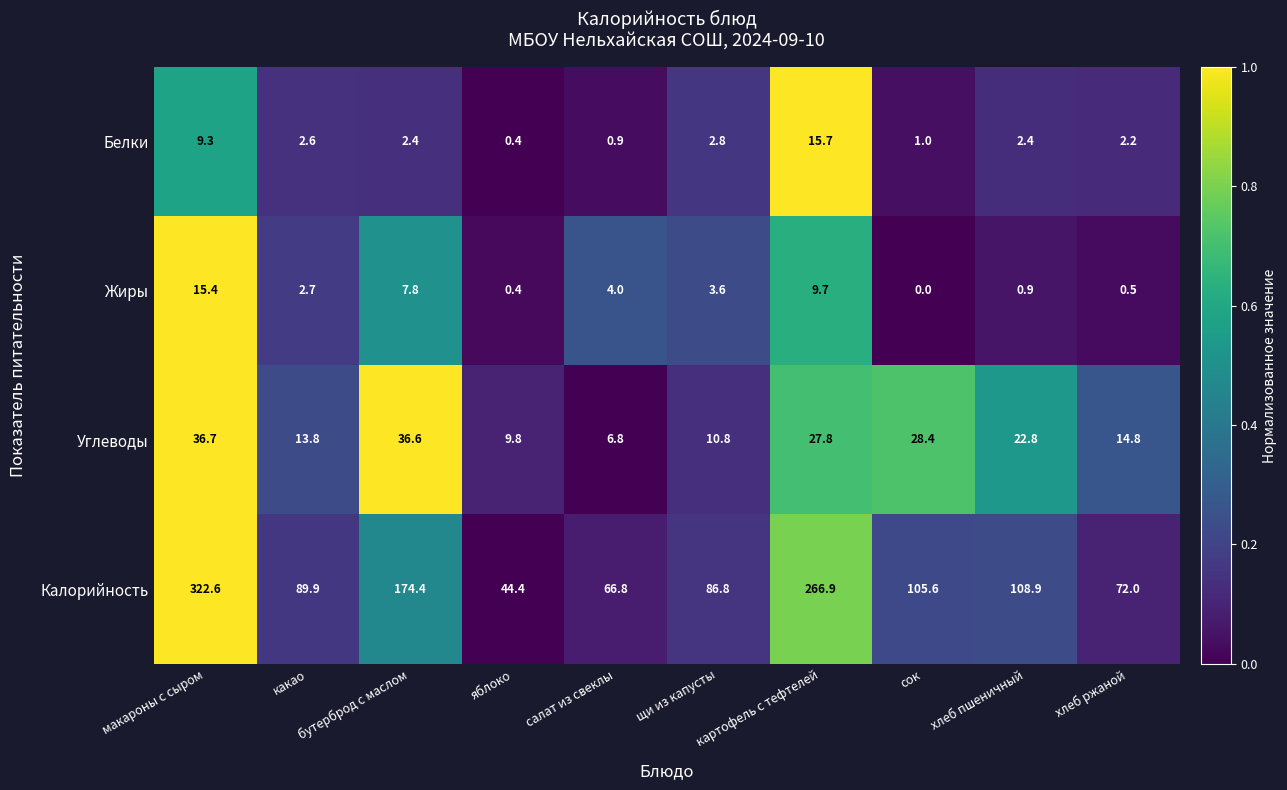

At how many categories does at least one series exceed 89?

6